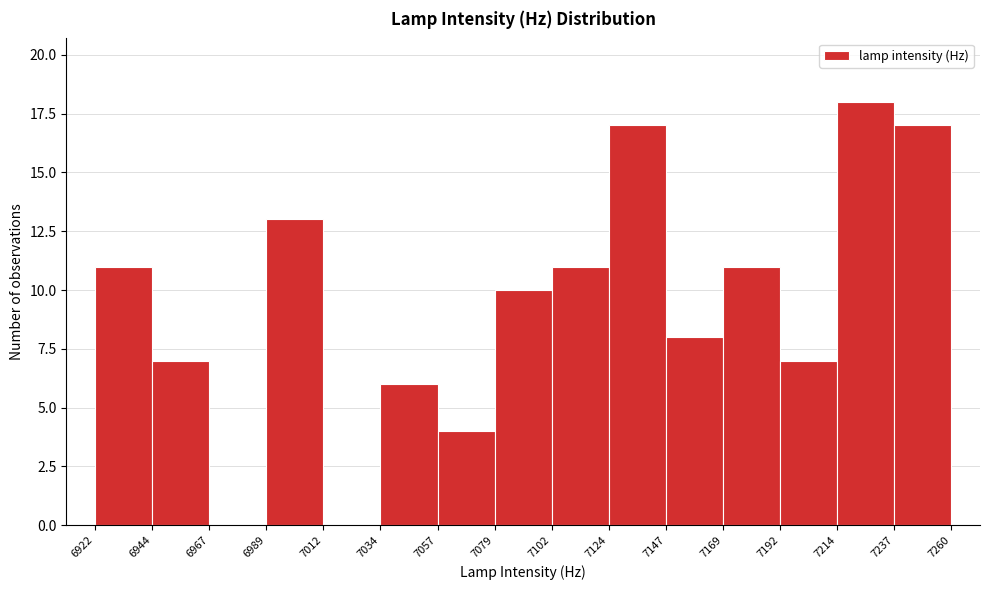

How tall is the bar that spans 7147 to 7169 on the x-axis? The values are not printed on the chart, so give them approximately, as read against the axis.

8